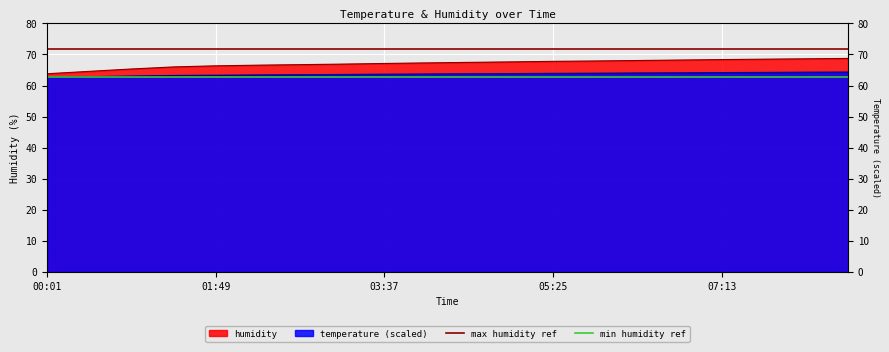

What is the label of the 3rd point from the left?

03:37